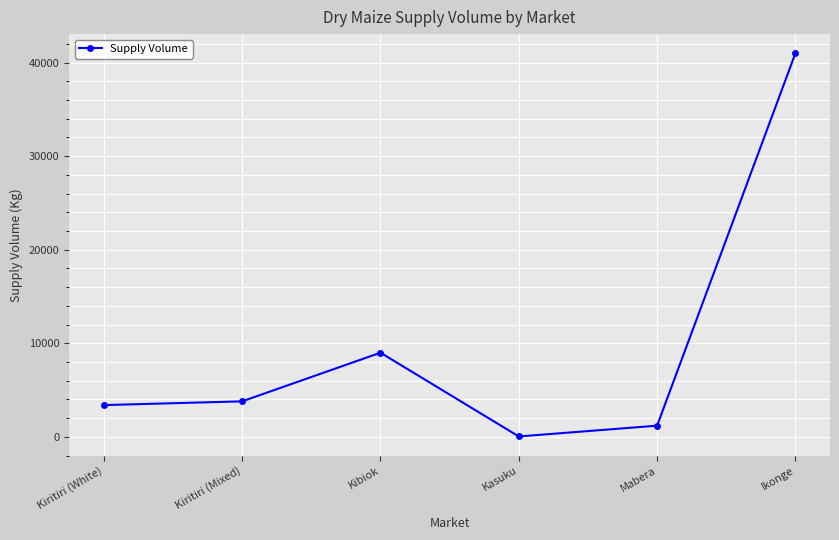

Where is the first local minimum?

Kasuku